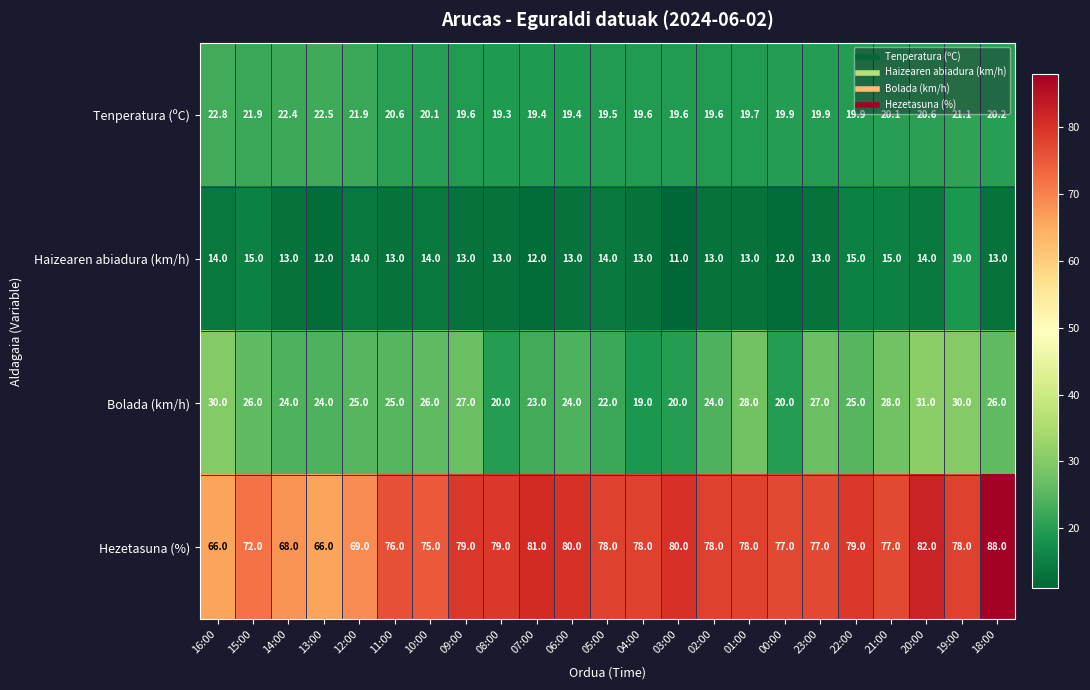

Is it true that Hezetasuna (%) equals 36.1 at 13:00?

False